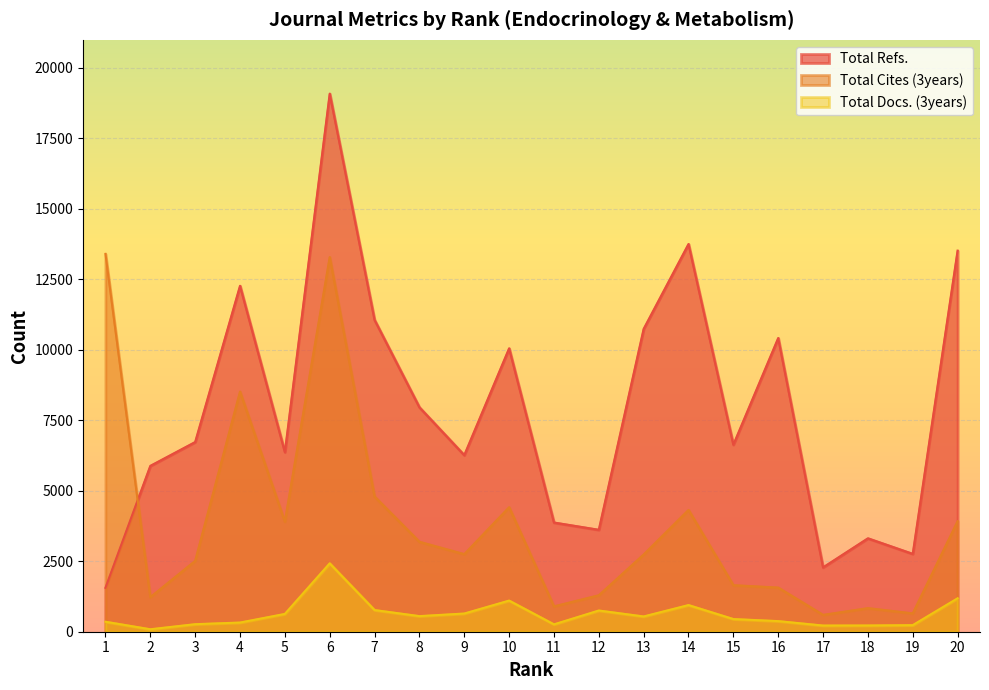

Reading left to right, transcribe all the data shown in this chart.

Total Refs.: 1558	5883	6728	12269	6370	19084	11059	7960	6263	10051	3873	3615	10741	13751	6634	10417	2282	3313	2761	13516
Total Cites (3years): 13402	1227	2513	8516	3904	13287	4794	3189	2751	4415	899	1293	2739	4319	1650	1565	597	836	651	3919
Total Docs. (3years): 354	87	267	325	631	2425	769	553	645	1104	261	752	541	945	449	376	219	221	233	1185